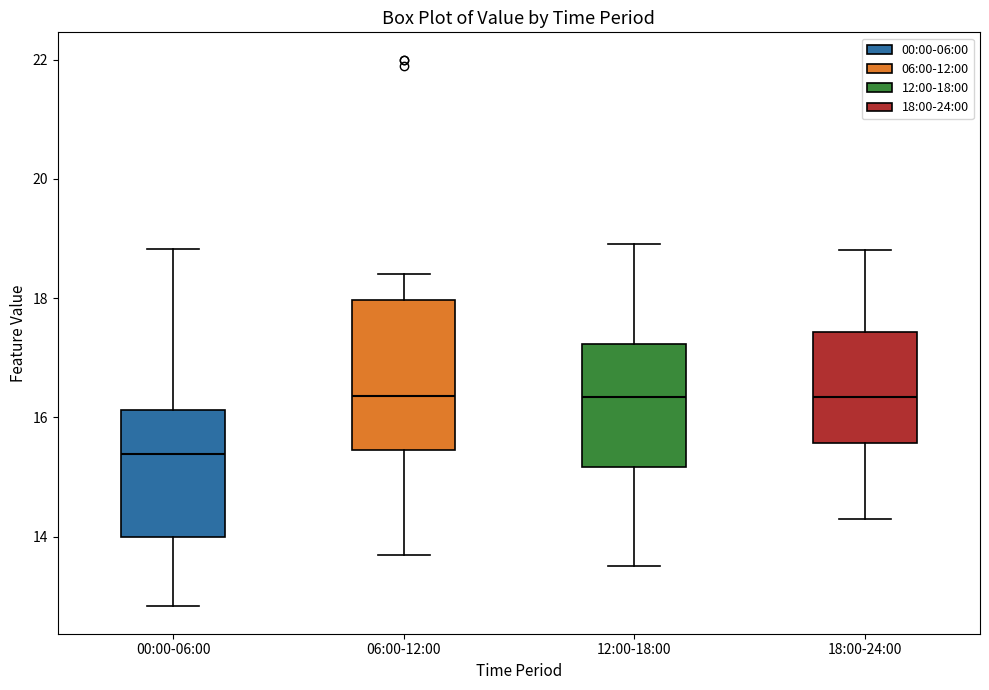

Which box is the tallest, from its lower edge to its upper edge?

06:00-12:00